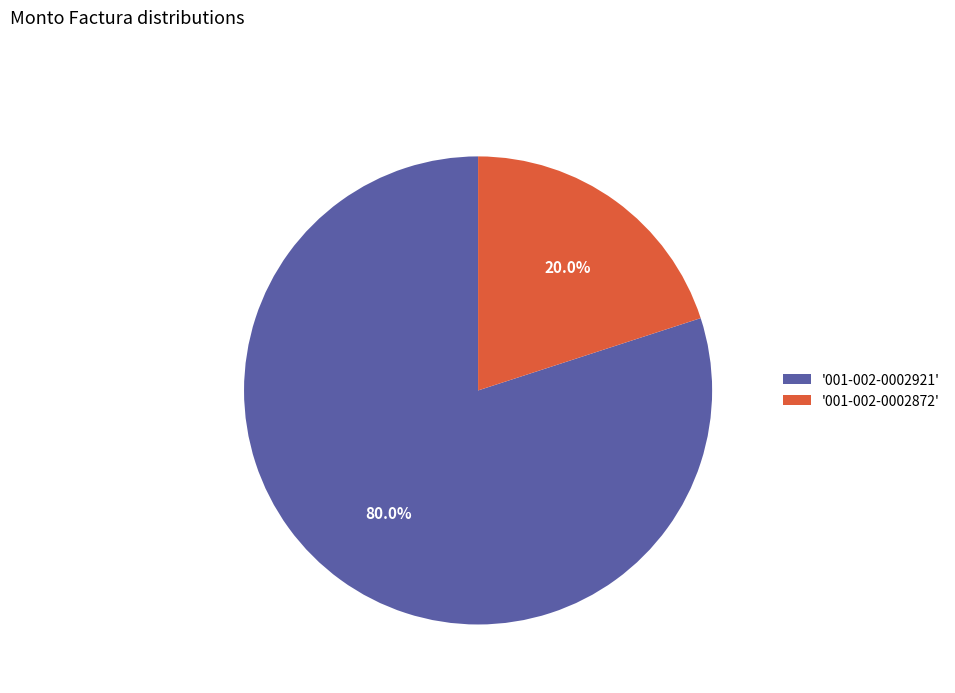

Do '001-002-0002921' and '001-002-0002872' together represent more than half of the pie?

Yes